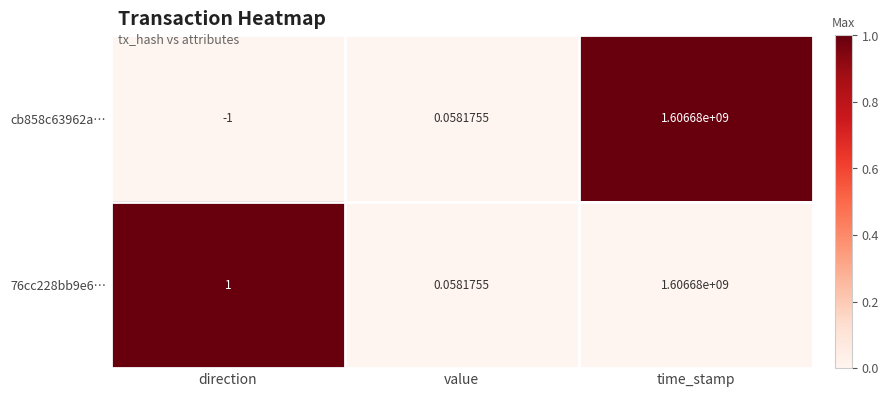

How many categories are shown in the chart?

3